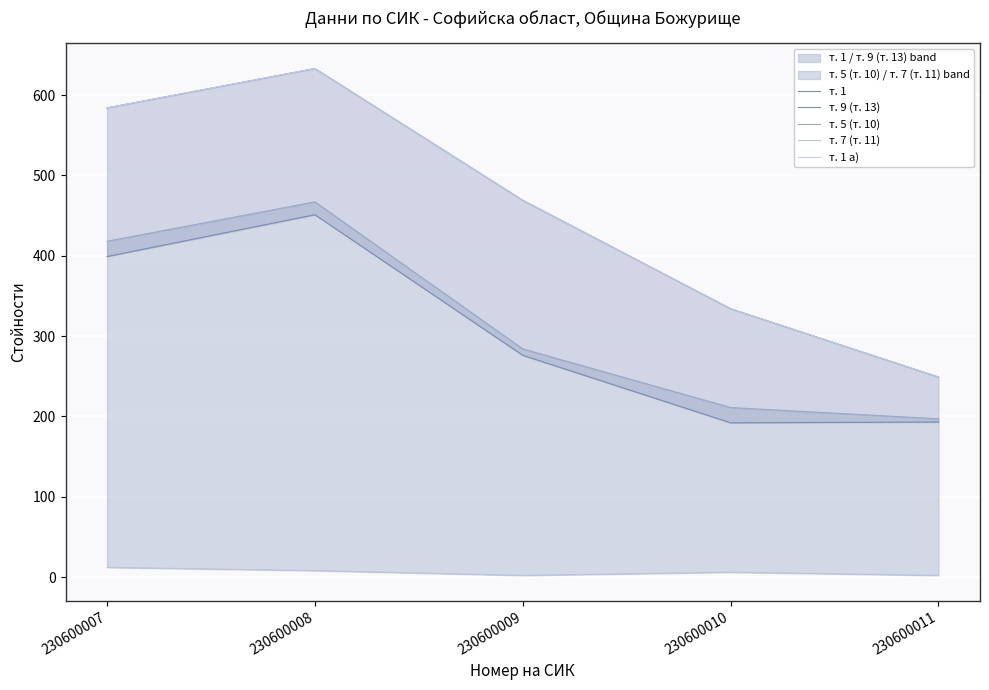

What is the total value across all series at 230600008?

2192